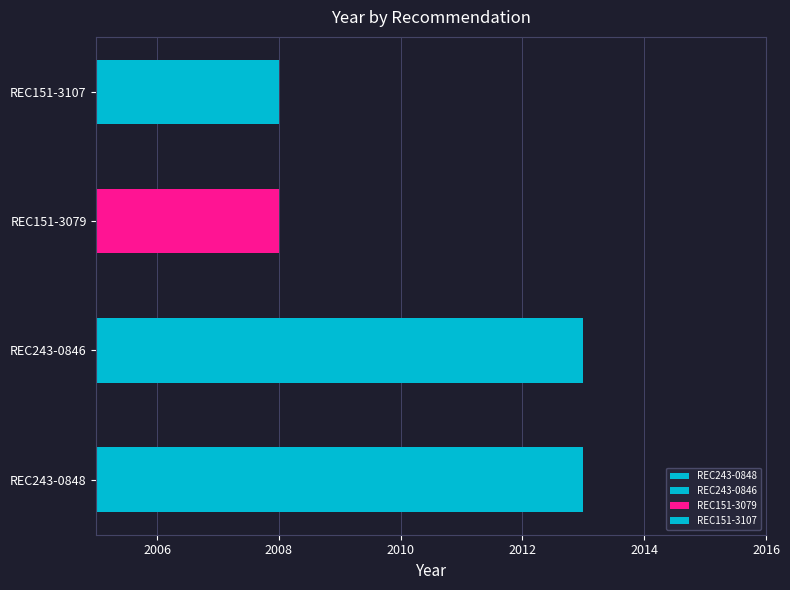

What is the sum of the values at REC243-0848 and REC243-0846?

4026